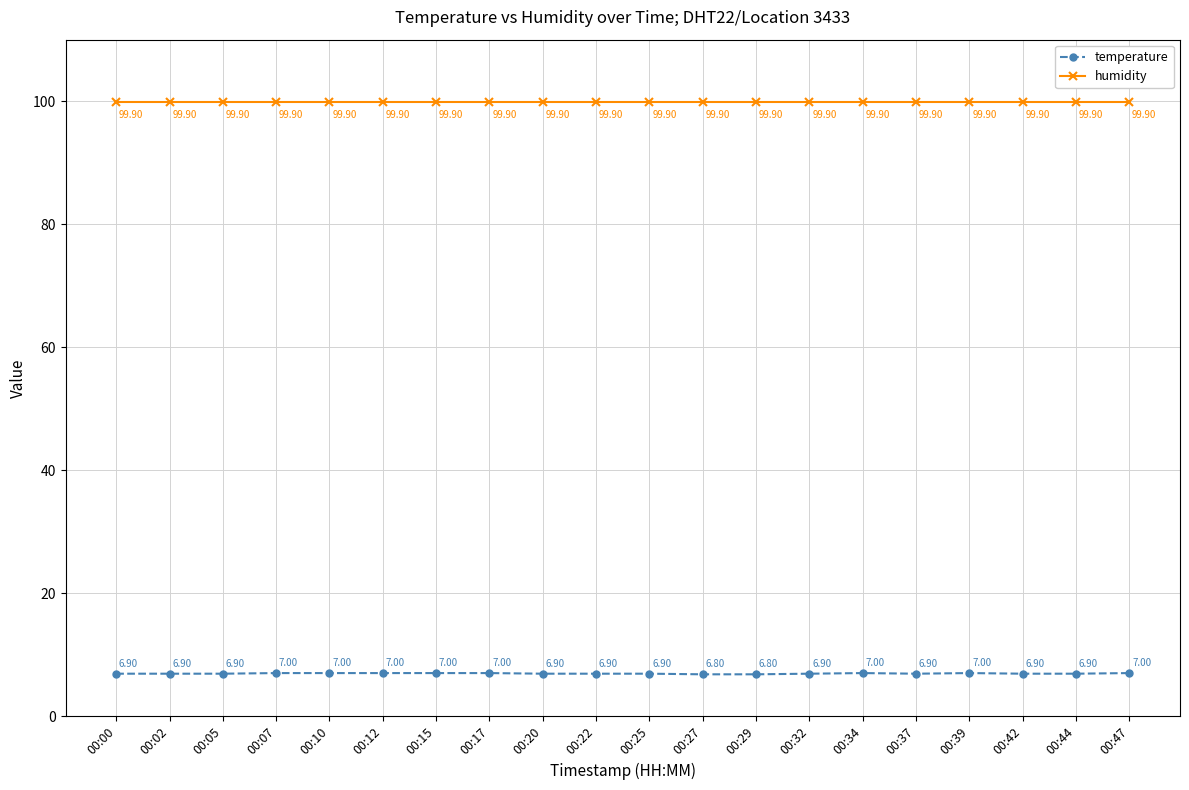

Does the chart display data point markers on the line(s)?

Yes